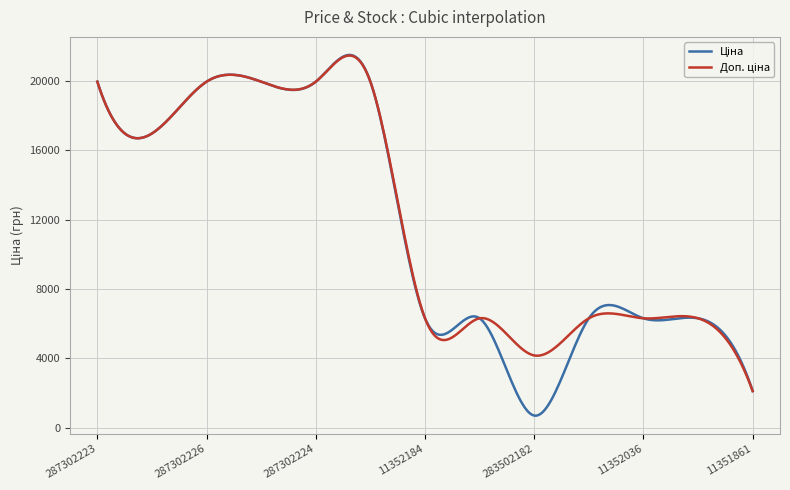

What is the maximum value shown in the chart?

21508.8